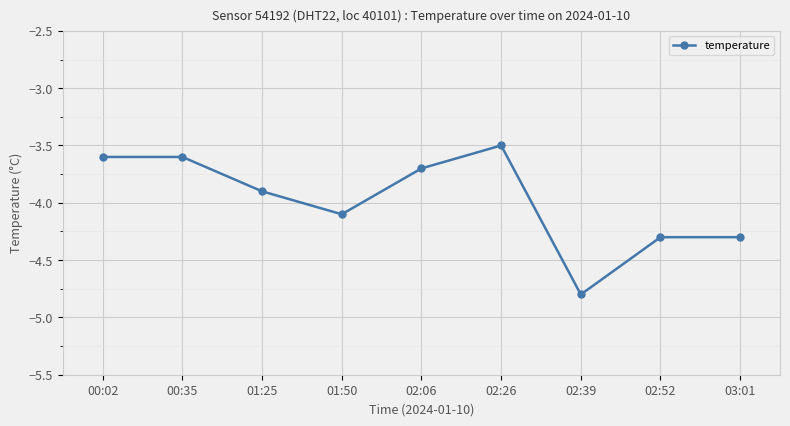

Reading left to right, what are all the values shown in this chart?

00:02=-3.6	00:35=-3.6	01:25=-3.9	01:50=-4.1	02:06=-3.7	02:26=-3.5	02:39=-4.8	02:52=-4.3	03:01=-4.3